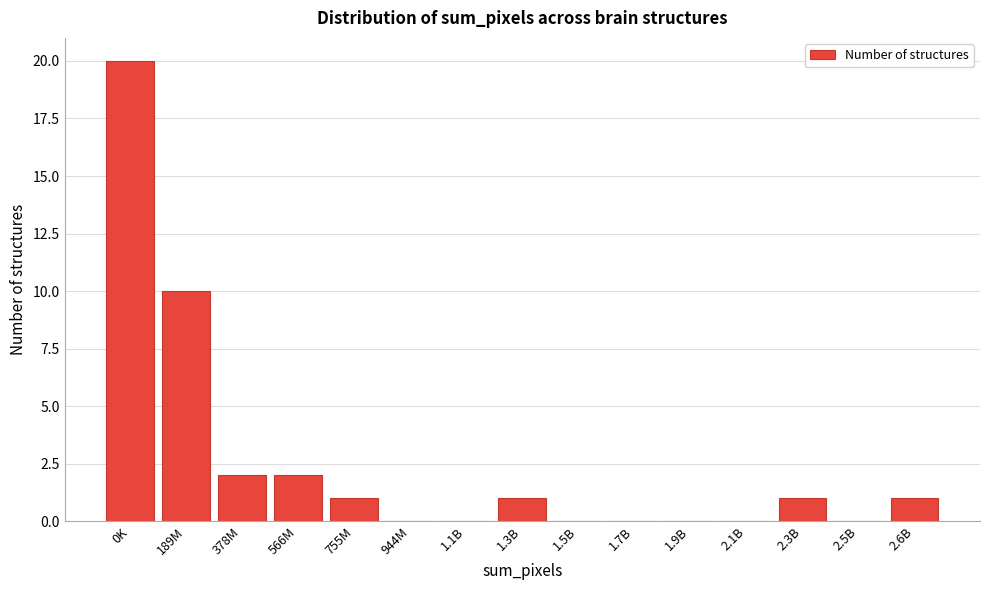

Reading right to left, list all the values displayed in this chart.

2.6B=1	2.5B=0	2.3B=1	2.1B=0	1.9B=0	1.7B=0	1.5B=0	1.3B=1	1.1B=0	944M=0	755M=1	566M=2	378M=2	189M=10	0K=20